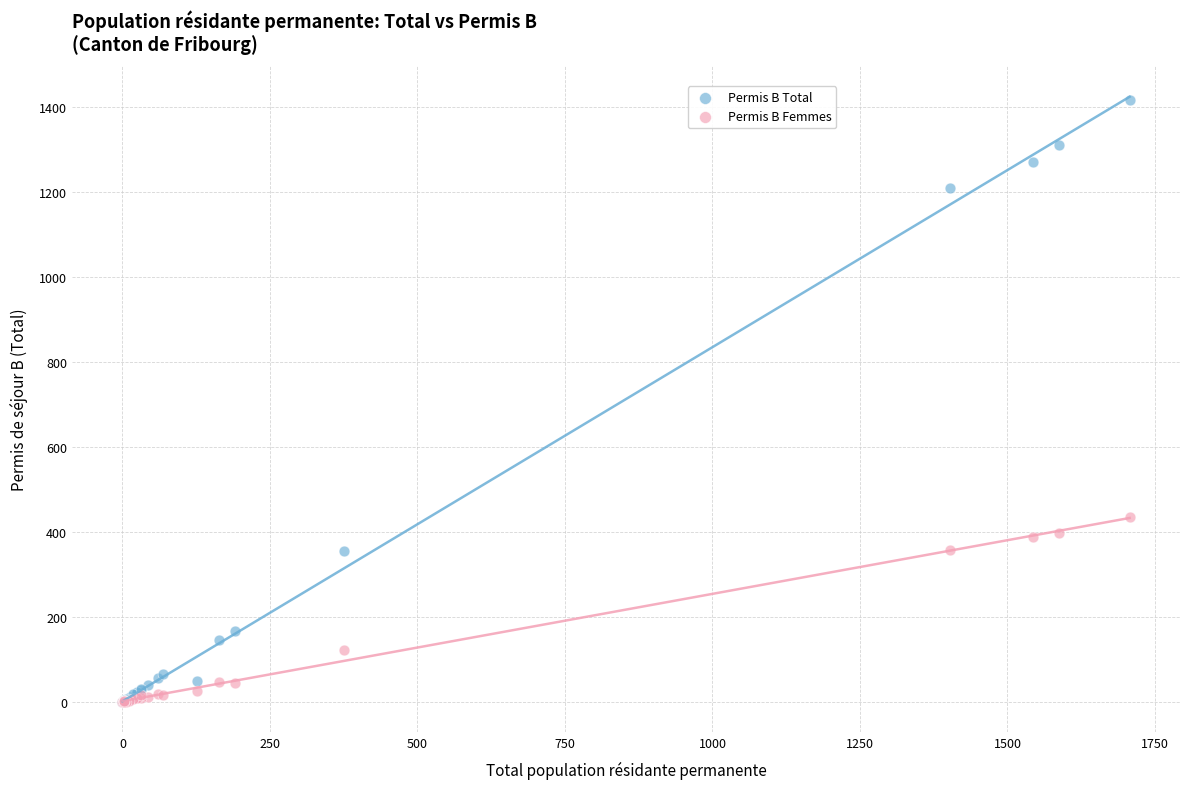

In the Permis B Total series, what Y value is closest to 708?

354